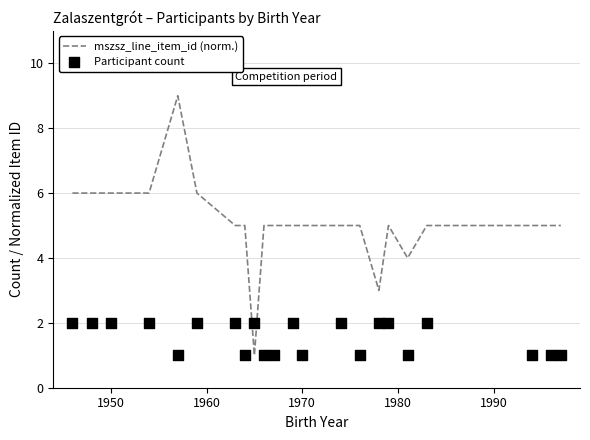

At how many categories does at least one series exceed 4?

19